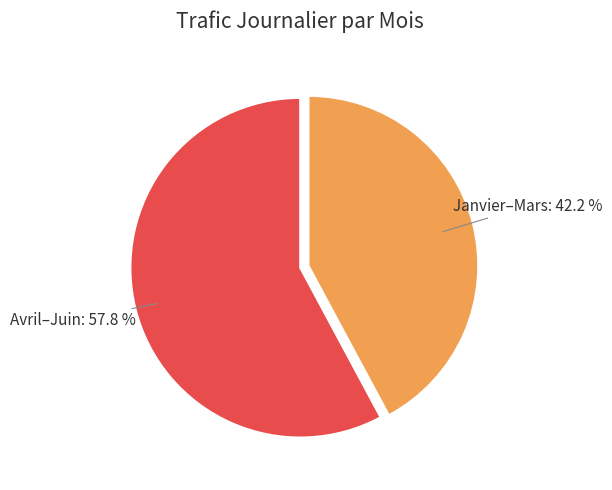

How much of the chart is everything except Janvier–Mars?

57.8%